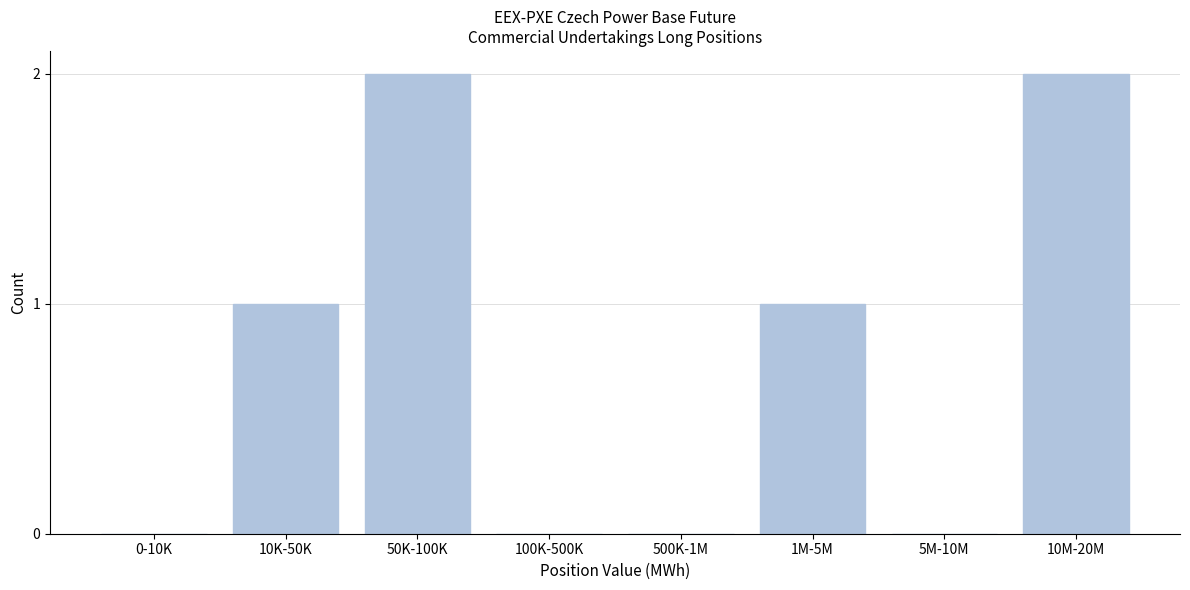

Reading left to right, transcribe all the data shown in this chart.

0-10K=0	10K-50K=1	50K-100K=2	100K-500K=0	500K-1M=0	1M-5M=1	5M-10M=0	10M-20M=2